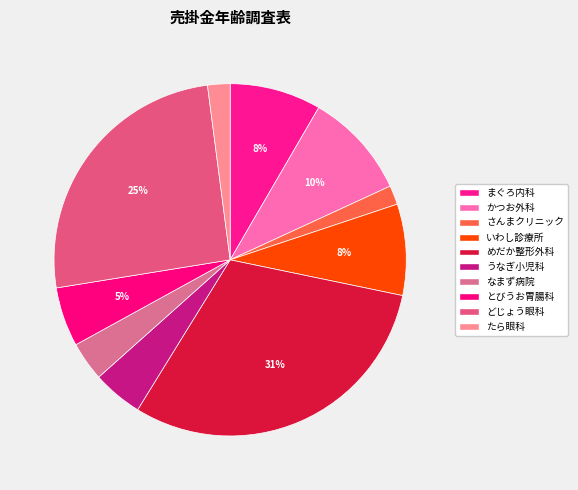

Does any single category account for the majority?

No